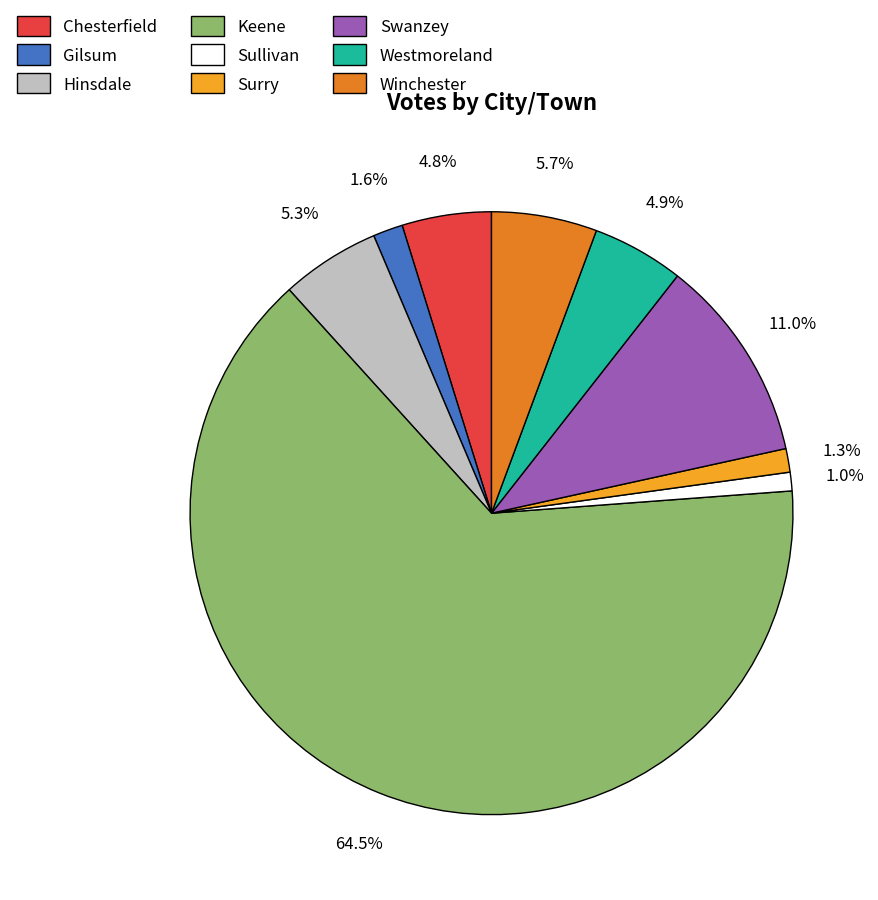

Which has a higher value, Surry or Keene?

Keene